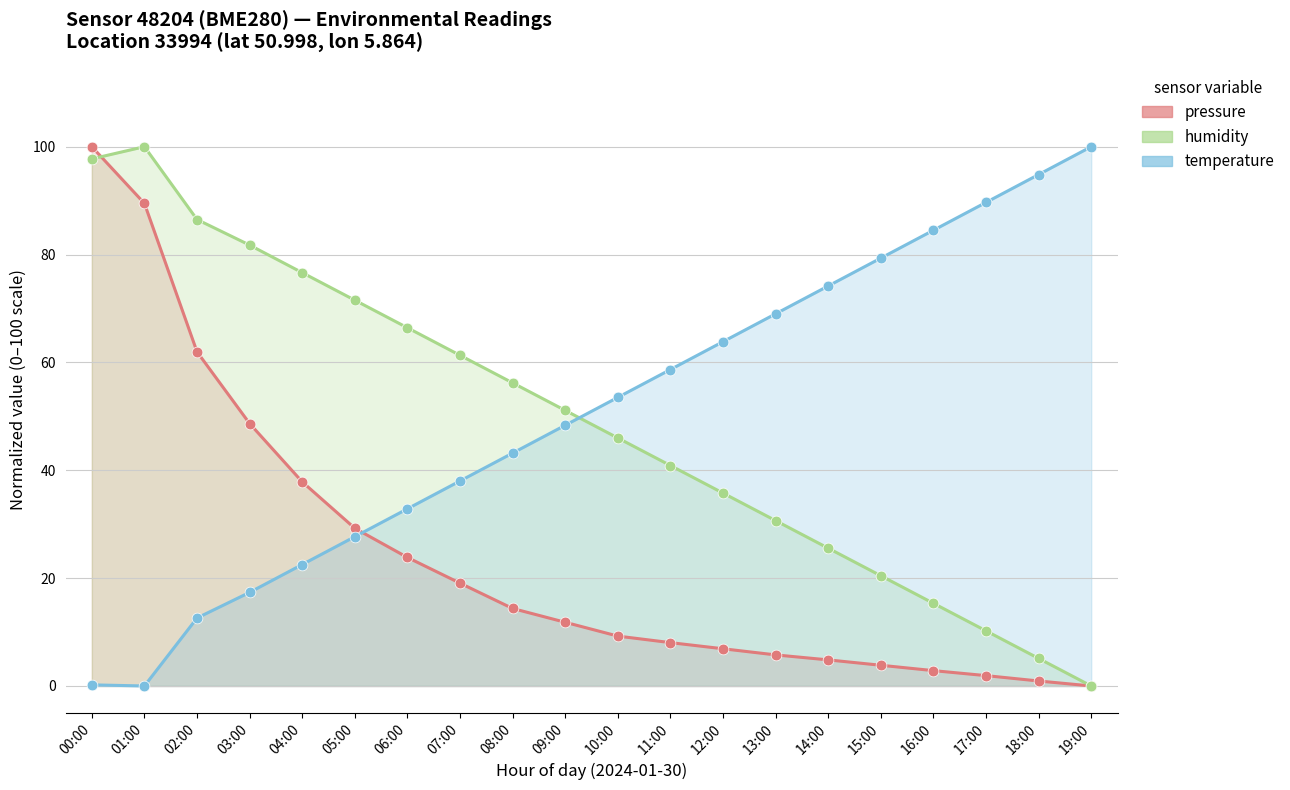

Which series reaches the minimum Y coordinate?

pressure (line)